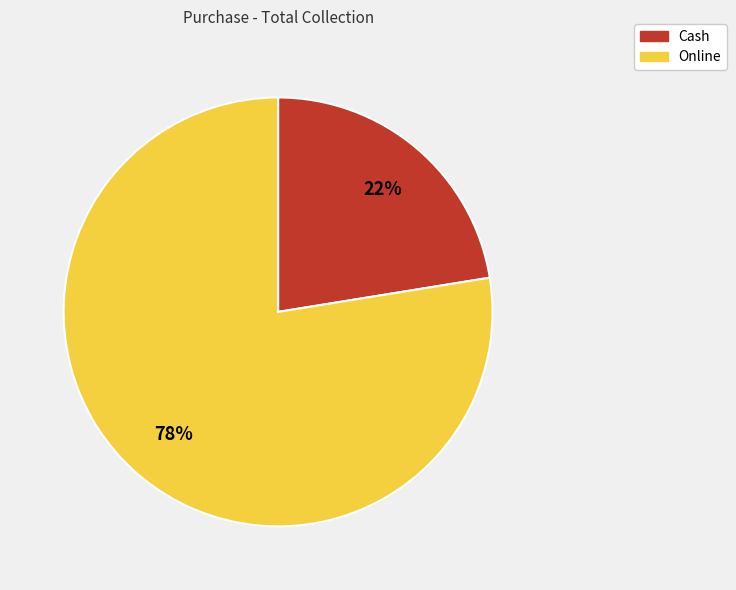

What is the largest slice in the pie chart?

Online